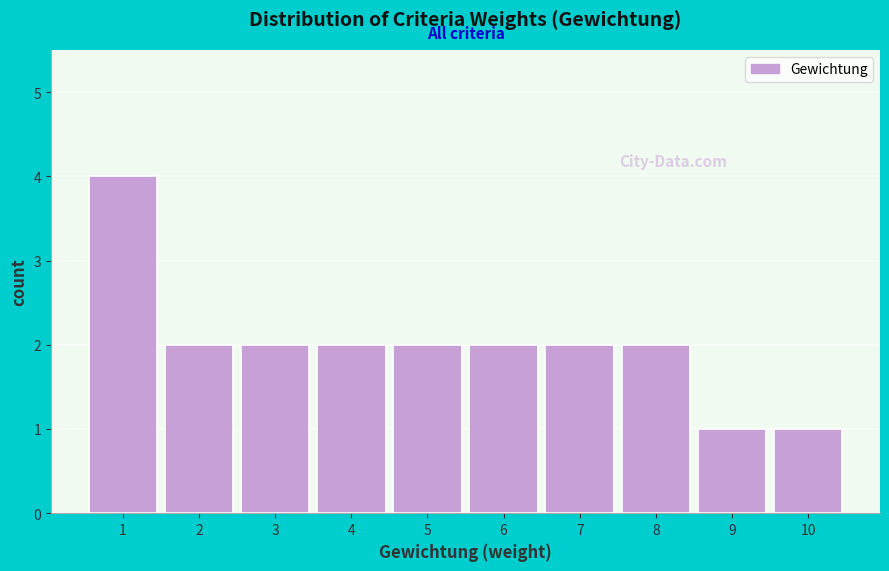

Reading left to right, list every bar in this chart as the range it spans on the x-axis followed by its height. The values are not printed on the chart, so give them approximately, as read against the axis.

0.5 to 1.5: 4
1.5 to 2.5: 2
2.5 to 3.5: 2
3.5 to 4.5: 2
4.5 to 5.5: 2
5.5 to 6.5: 2
6.5 to 7.5: 2
7.5 to 8.5: 2
8.5 to 9.5: 1
9.5 to 10.5: 1